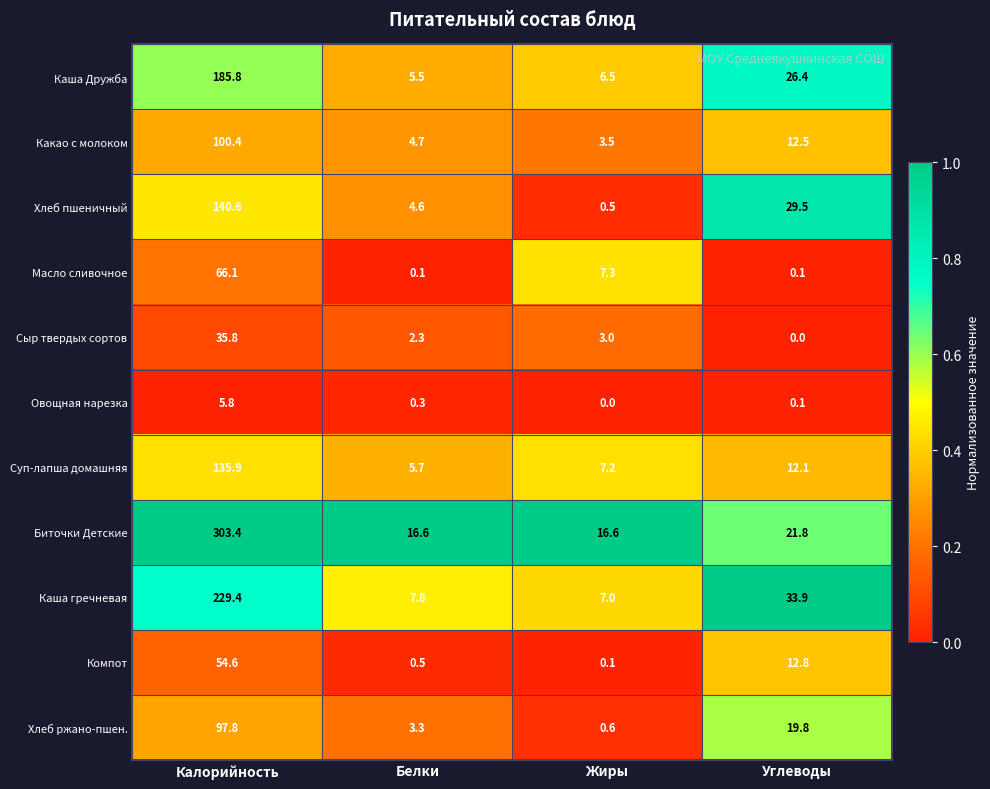

List the series in order of their peak value, highest first.

Биточки Детские, Каша гречневая, Каша Дружба, Хлеб пшеничный, Суп-лапша домашняя, Какао с молоком, Хлеб ржано-пшен., Масло сливочное, Компот, Сыр твердых сортов, Овощная нарезка